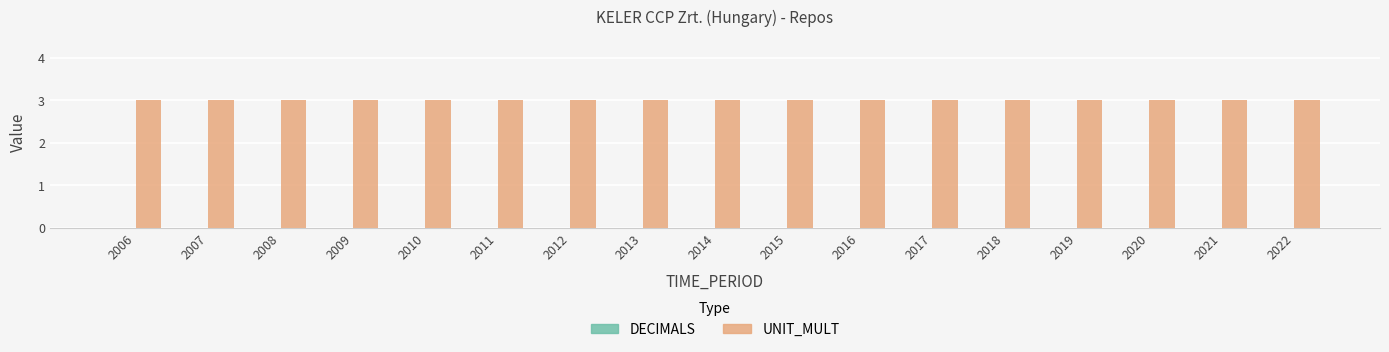

Is it true that UNIT_MULT equals 3 at 2019?

True